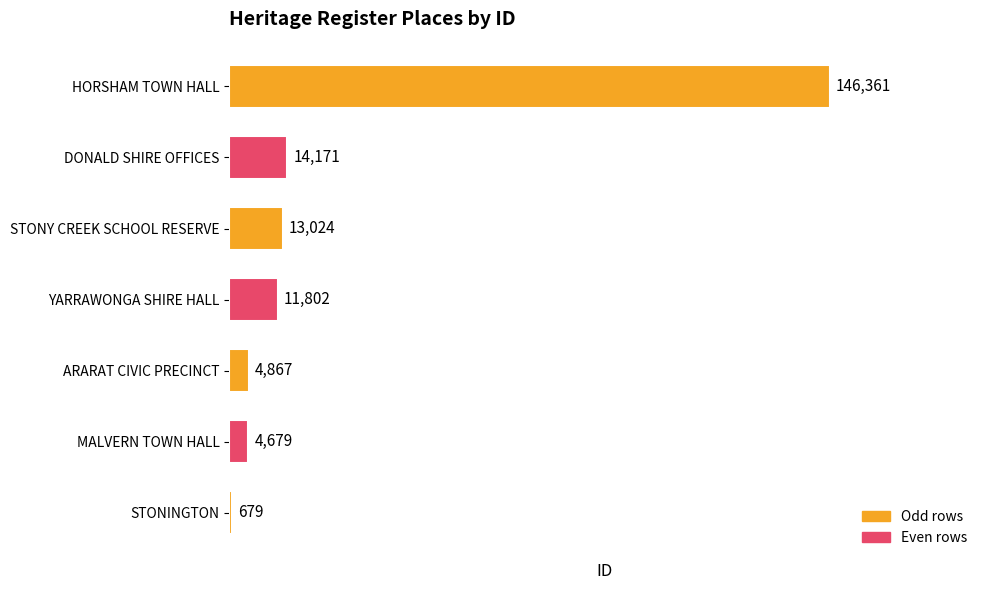

How many data points does each series have?

7